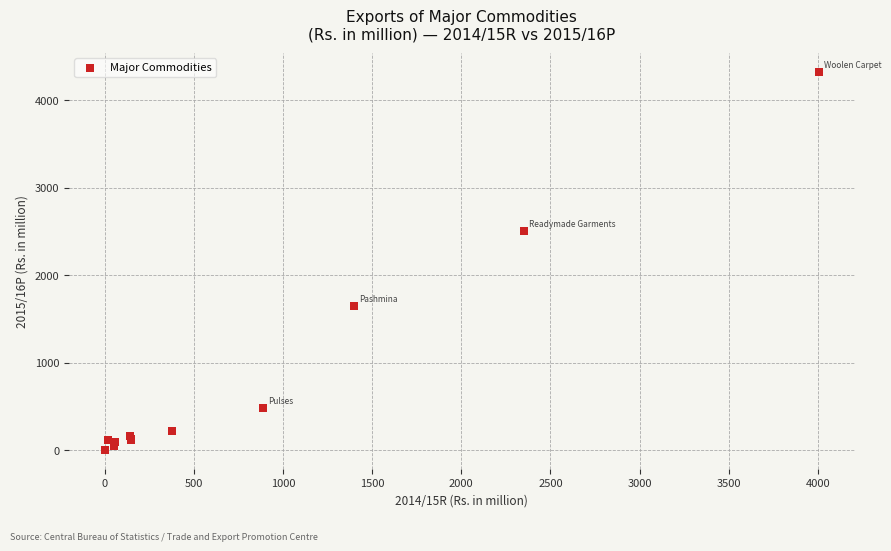

What Y value in the scatter plot is closest to 2164?

2509.9